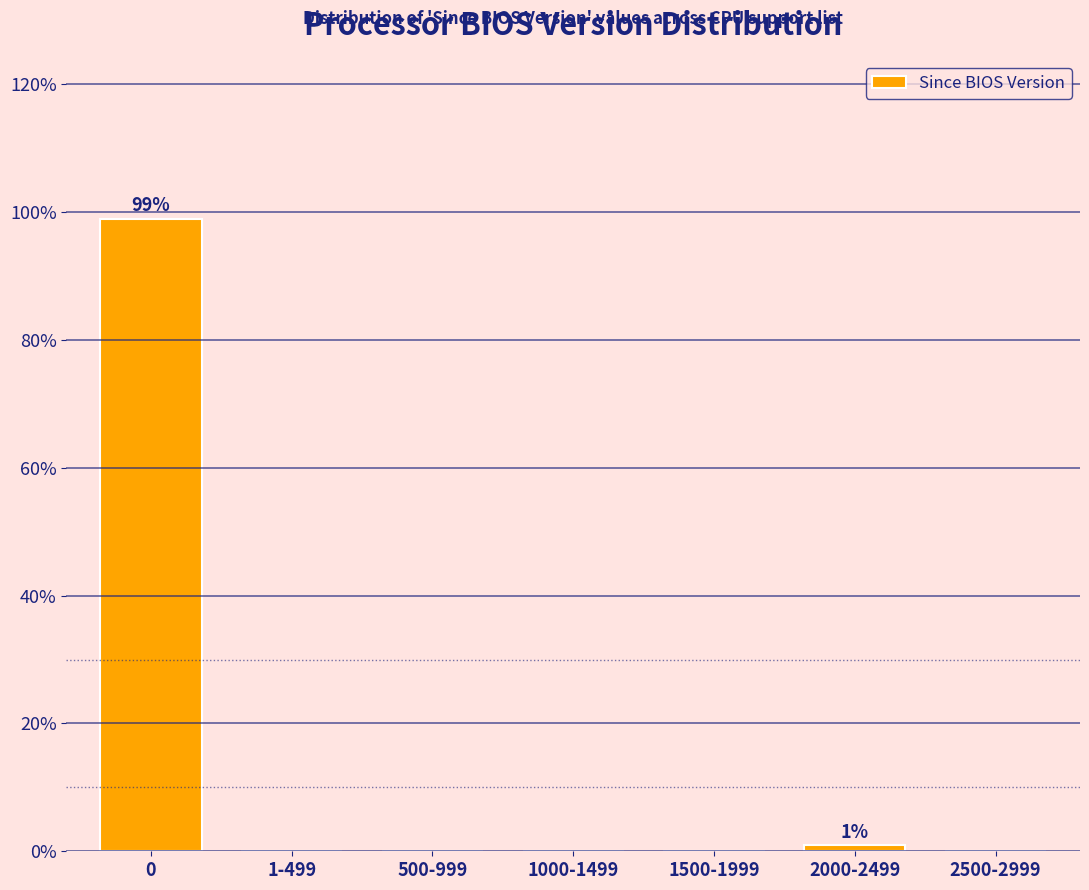

Reading left to right, list all the values displayed in this chart.

0=99	1-499=0	500-999=0	1000-1499=0	1500-1999=0	2000-2499=1	2500-2999=0